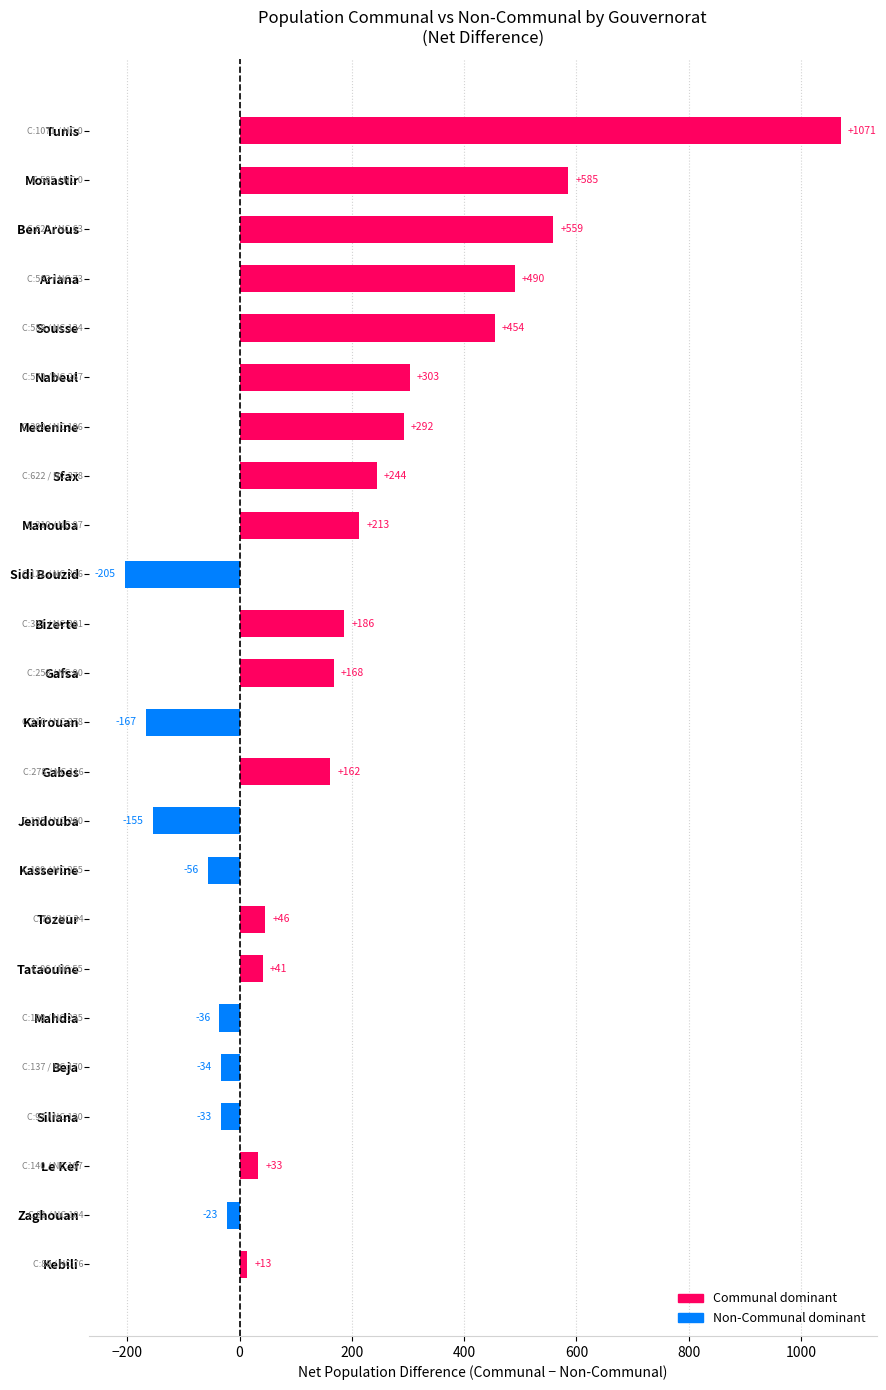

The chart shows a value of 967.9 at Ben Arous. True or false?

False